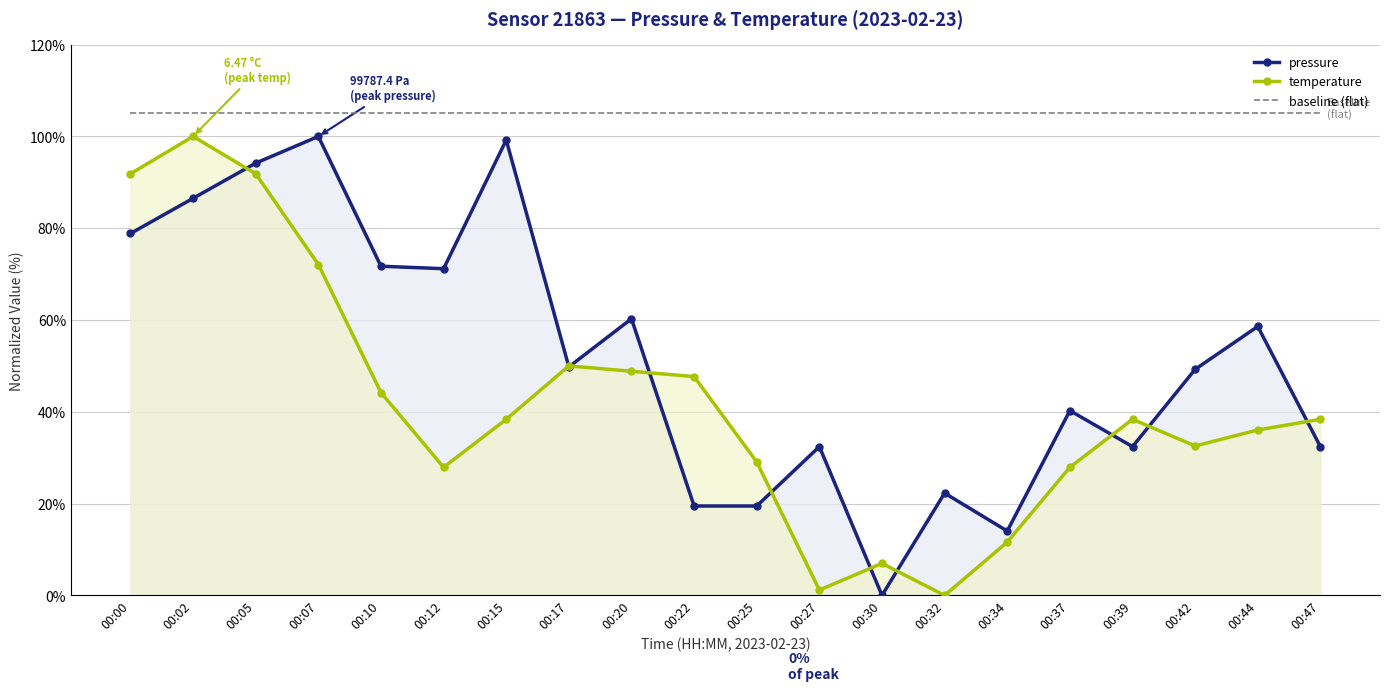

At which category is the sum across all series the highest?

00:02